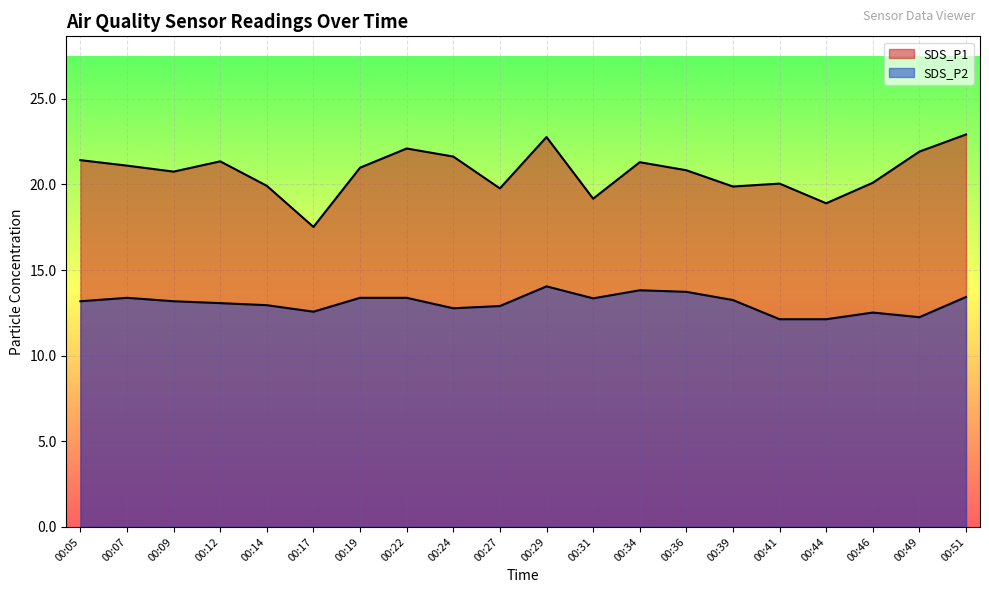

What is the total value across all series at 00:39?

33.1